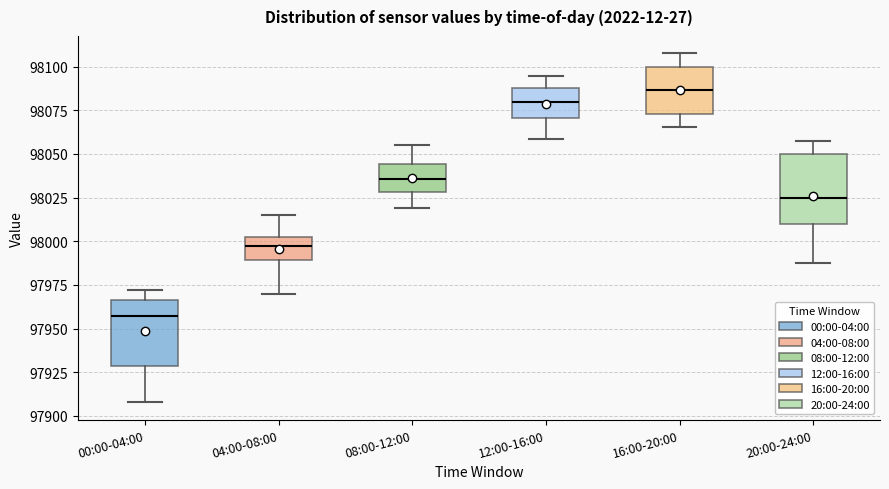

Reading left to right, transcribe this box plot: for each box, give where its median line is, the range the box spans, and where its two whiskers end, as read against the y-axis. The values are not printed on the chart, so give them approximately, as read against the axis.

00:00-04:00: median 97955, box 97930 to 97965, whiskers 97910 to 97970
04:00-08:00: median 97995, box 97990 to 98005, whiskers 97970 to 98015
08:00-12:00: median 98035, box 98030 to 98045, whiskers 98020 to 98055
12:00-16:00: median 98080, box 98070 to 98090, whiskers 98060 to 98095
16:00-20:00: median 98085, box 98075 to 98100, whiskers 98065 to 98110
20:00-24:00: median 98025, box 98010 to 98050, whiskers 97985 to 98060